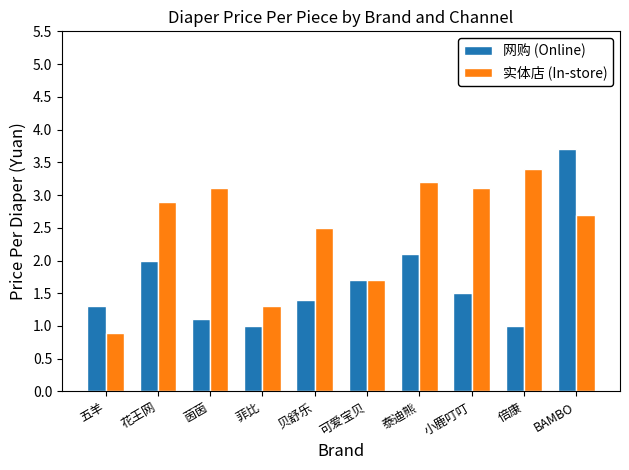

Which series has the largest range (max minus min)?

网购 (Online)